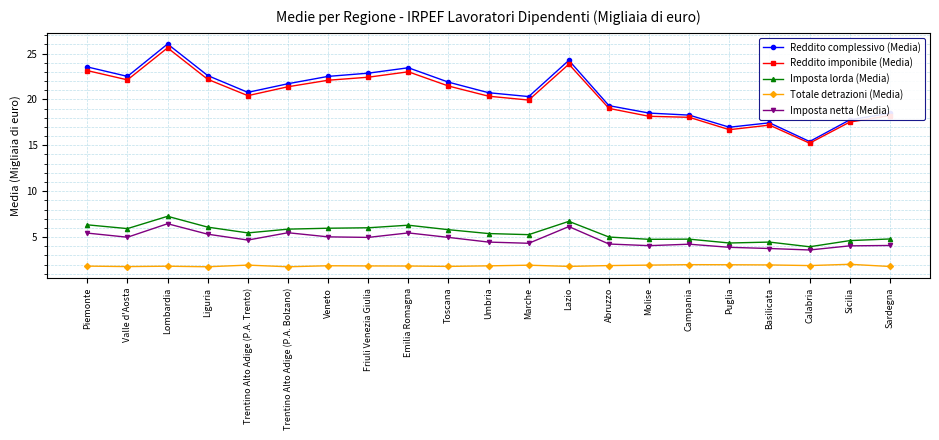

Where does the Reddito complessivo (Media) series first go above 20?

Piemonte